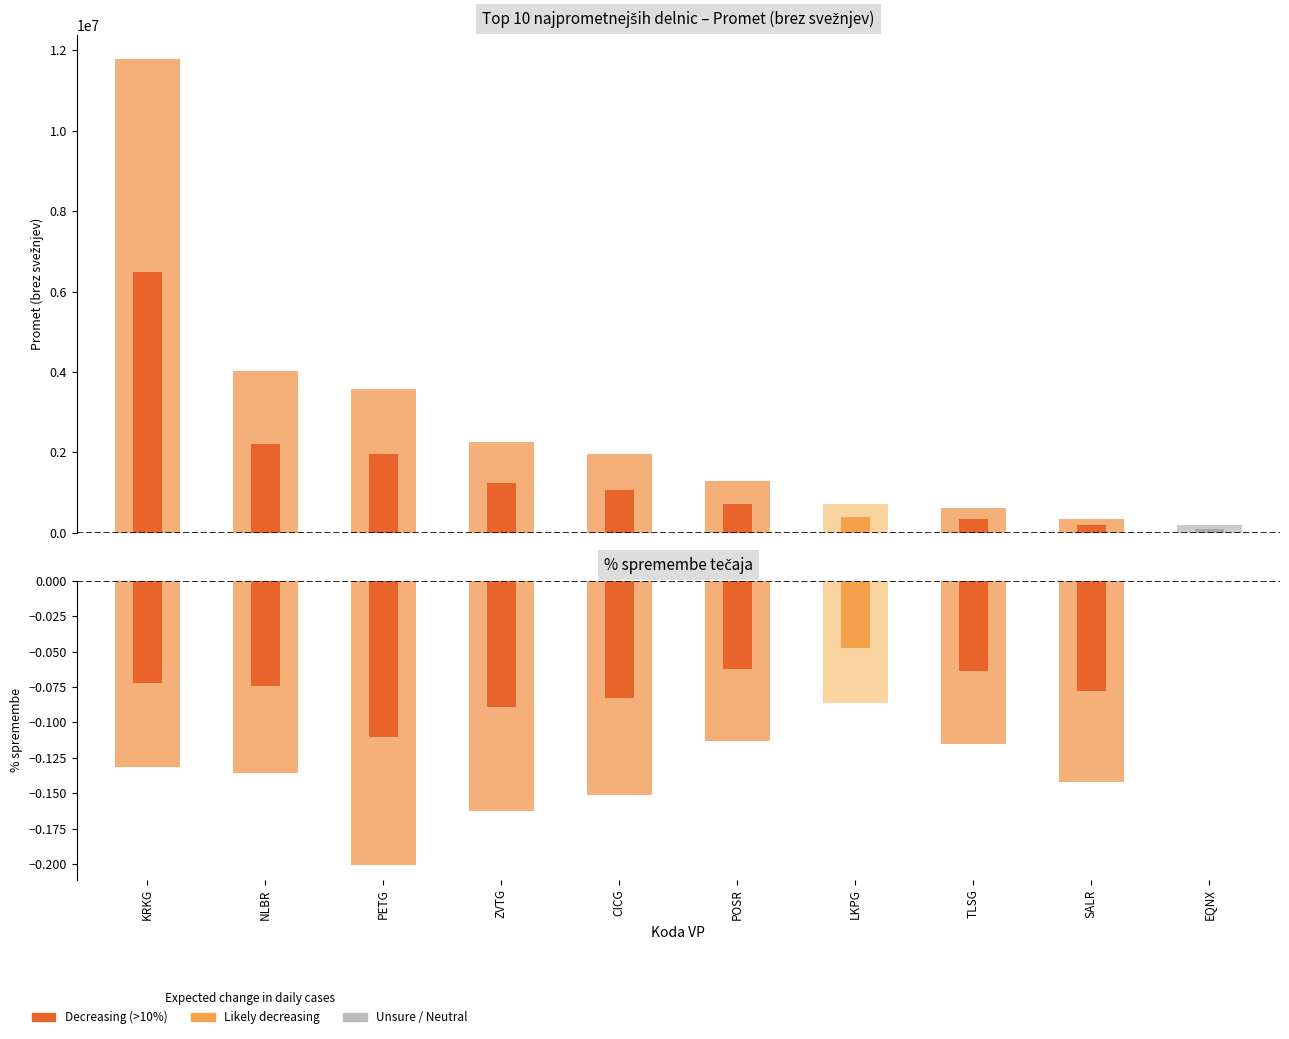

Is the value of Zaključni tečaj at CICG greater than the value of Promet (brez svežnjev) at ZVTG?

No